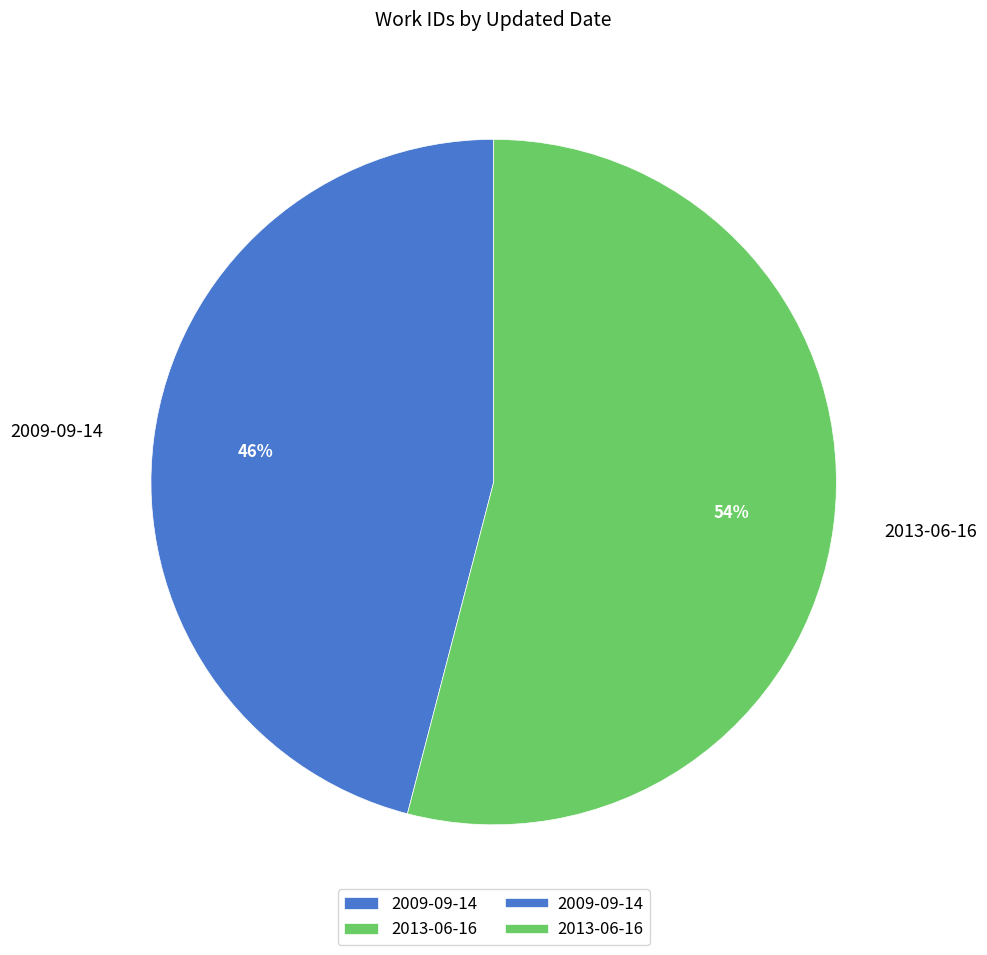

What percentage is the 2013-06-16 slice, to the nearest percent?

54%